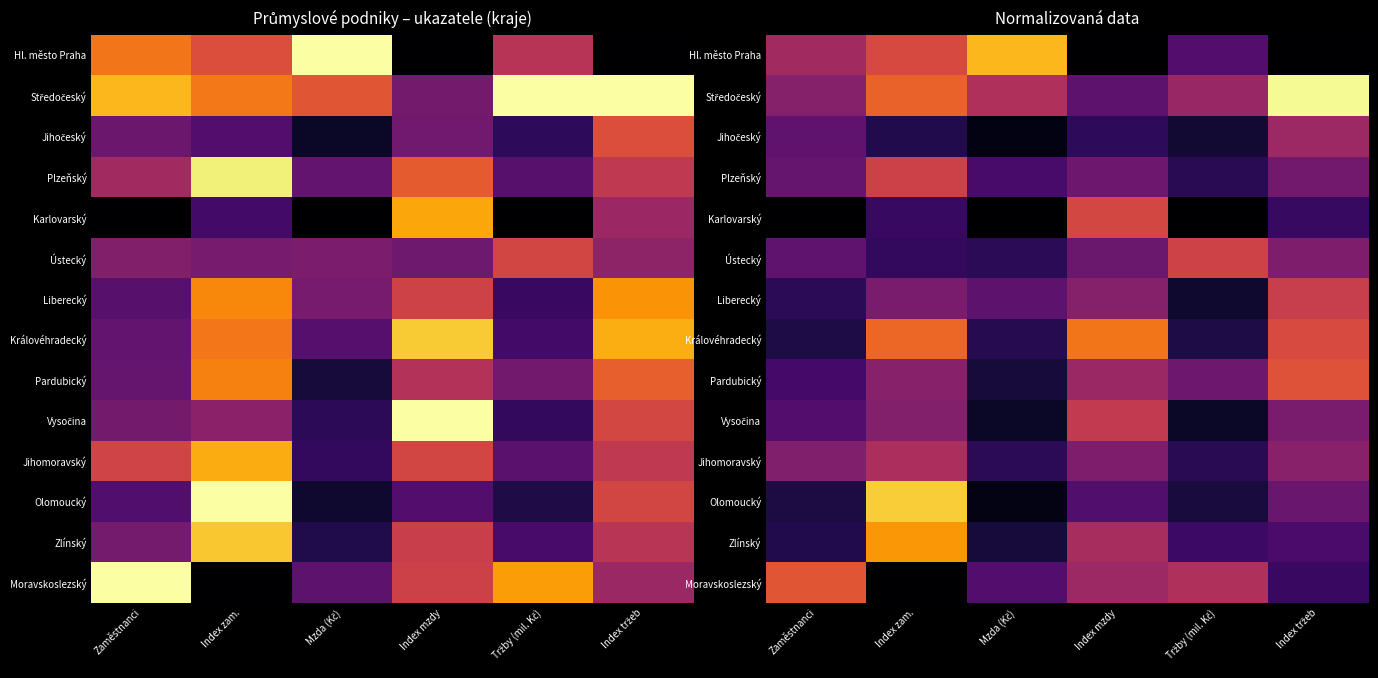

How many data points does each series have?

6